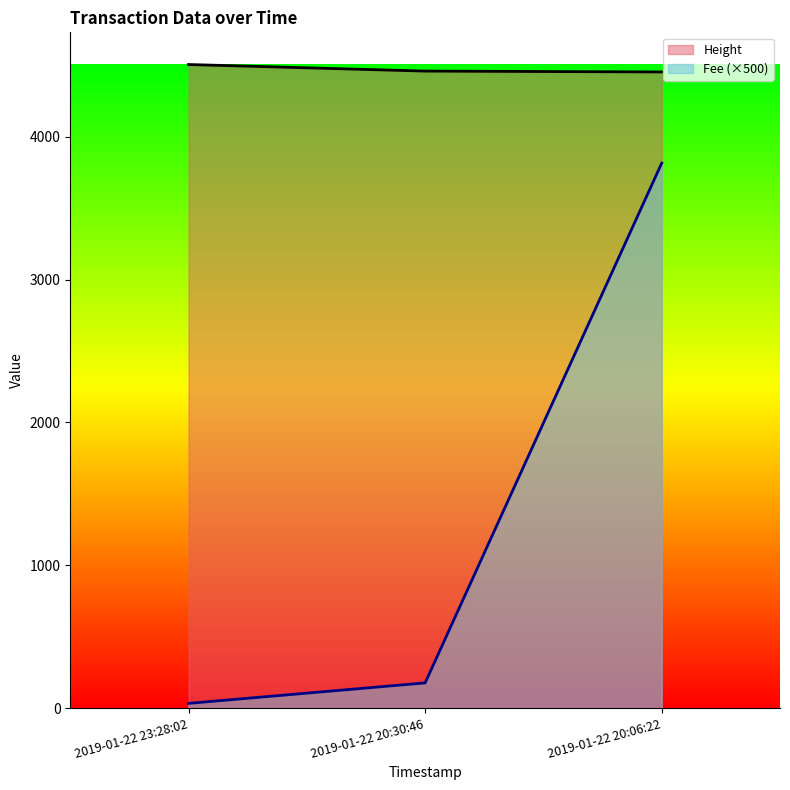

At how many categories does at least one series exceed 1628?

3